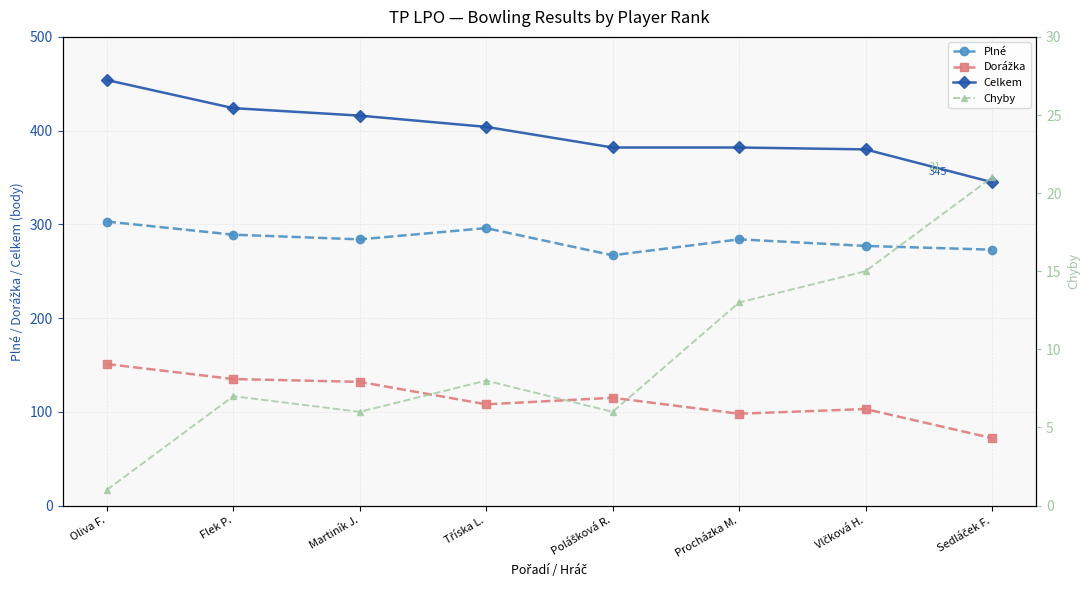

What is the label of the 6th point from the right?

Martiník J.